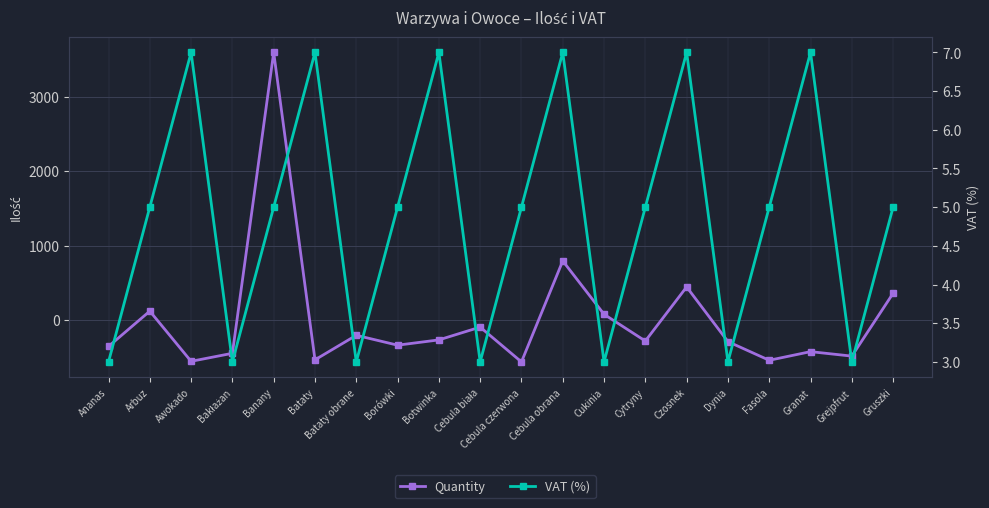

What is the value of the VAT (%) point at the 6th from the left?

7.0